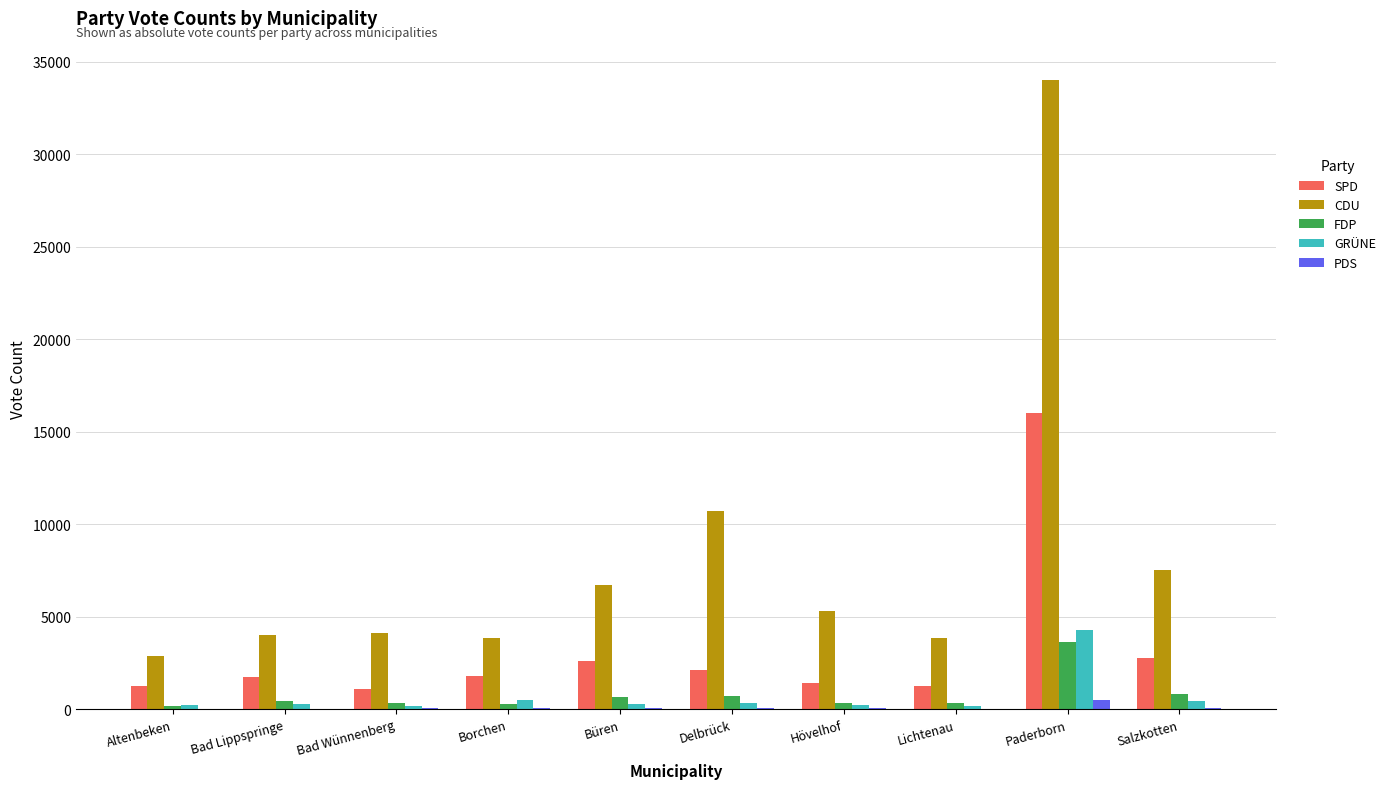

Which series changed the most between Delbrück and Hövelhof?

CDU